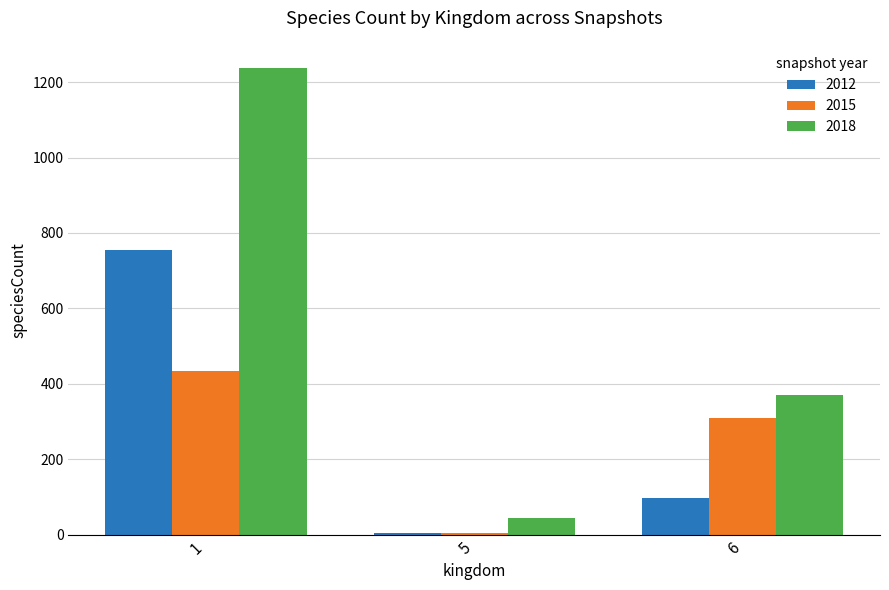

Which series has the largest total across all categories?

2018